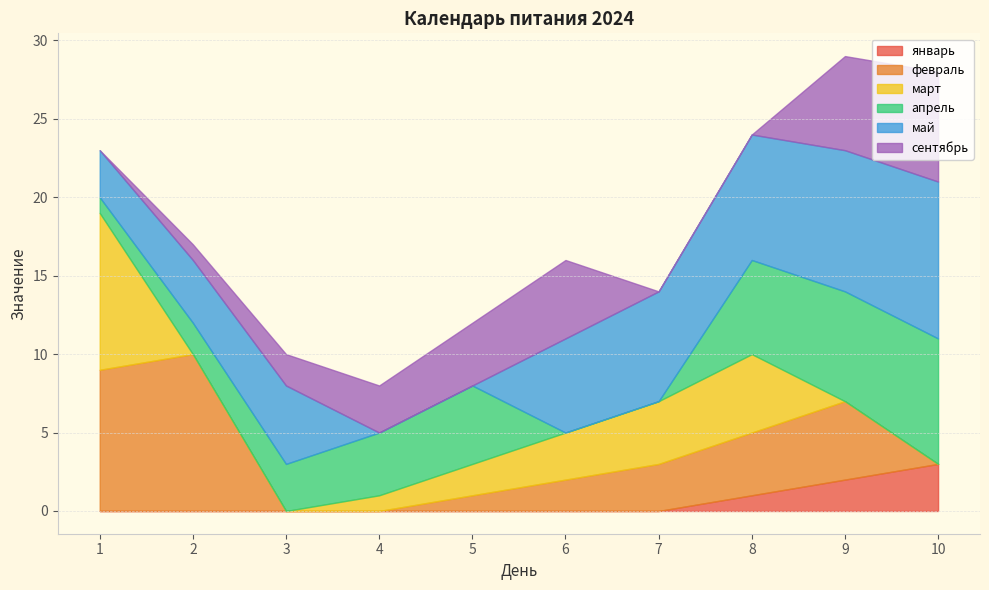

Which has a higher value, 9 or 1?

9